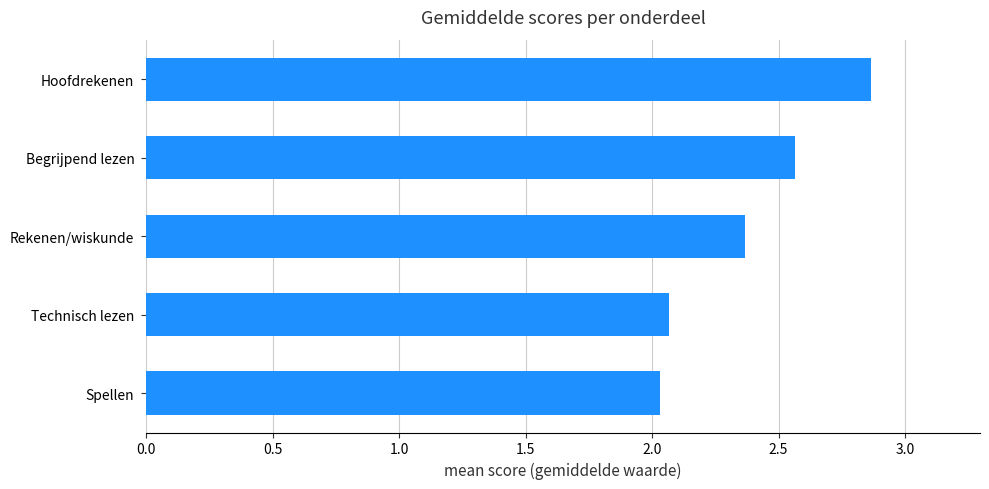

Which category has the highest value across all series?

Hoofdrekenen